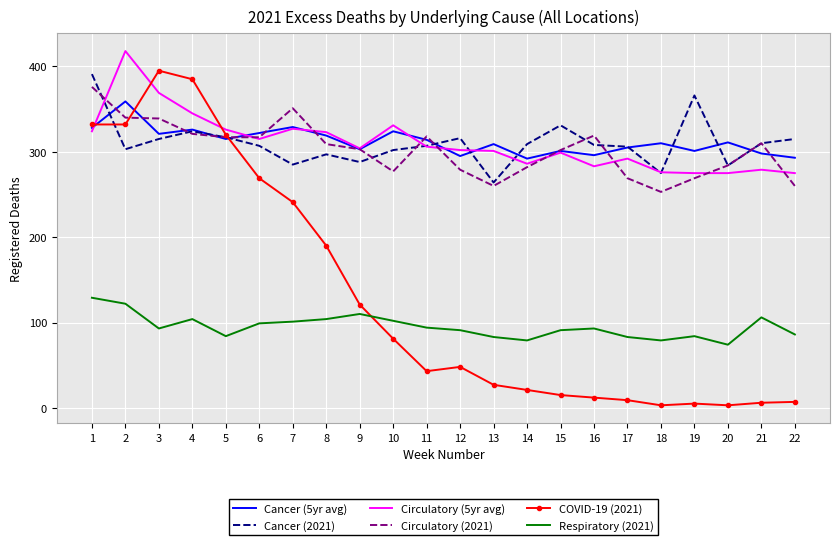

True or false: Cancer (2021) and COVID-19 (2021) cross at least once.

True